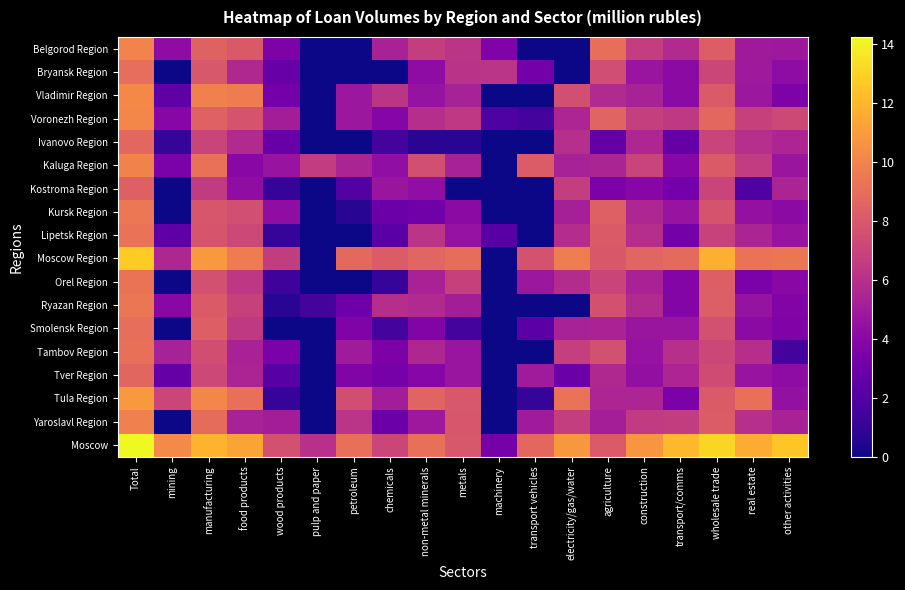

Reading left to right, extract all data points from this chart.

Belgorod Region: Total=10.0	mining=4.2	manufacturing=8.5	food products=8.0	wood products=3.6	pulp and paper=0.0	petroleum=0.0	chemicals=5.3	non-metal minerals=6.7	metals=6.3	machinery=3.7	transport vehicles=0.0	electricity/gas/water=0.0	agriculture=9.0	construction=6.7	transport/comms=5.7	wholesale trade=8.2	real estate=4.9	other activities=4.8
Bryansk Region: Total=9.0	mining=0.0	manufacturing=7.9	food products=5.7	wood products=2.8	pulp and paper=0.0	petroleum=0.0	chemicals=0.0	non-metal minerals=4.2	metals=6.2	machinery=6.2	transport vehicles=3.2	electricity/gas/water=0.0	agriculture=7.4	construction=4.7	transport/comms=4.1	wholesale trade=7.1	real estate=4.9	other activities=4.2
Vladimir Region: Total=10.2	mining=2.4	manufacturing=9.9	food products=9.7	wood products=3.2	pulp and paper=0.0	petroleum=4.7	chemicals=6.3	non-metal minerals=4.5	metals=5.3	machinery=0.0	transport vehicles=0.0	electricity/gas/water=7.6	agriculture=5.7	construction=5.3	transport/comms=4.2	wholesale trade=8.1	real estate=4.7	other activities=3.6
Voronezh Region: Total=10.1	mining=4.0	manufacturing=8.4	food products=7.7	wood products=5.1	pulp and paper=0.0	petroleum=4.8	chemicals=3.9	non-metal minerals=5.9	metals=6.4	machinery=1.9	transport vehicles=1.6	electricity/gas/water=5.5	agriculture=8.5	construction=6.7	transport/comms=6.5	wholesale trade=8.7	real estate=6.9	other activities=7.3
Ivanovo Region: Total=8.7	mining=1.1	manufacturing=7.0	food products=5.8	wood products=2.8	pulp and paper=0.0	petroleum=0.0	chemicals=1.6	non-metal minerals=0.7	metals=0.7	machinery=0.0	transport vehicles=0.0	electricity/gas/water=6.0	agriculture=2.6	construction=5.5	transport/comms=2.7	wholesale trade=7.0	real estate=6.0	other activities=5.5
Kaluga Region: Total=9.9	mining=3.5	manufacturing=9.2	food products=4.1	wood products=4.6	pulp and paper=6.6	petroleum=5.4	chemicals=4.3	non-metal minerals=7.6	metals=5.2	machinery=0.0	transport vehicles=8.2	electricity/gas/water=5.3	agriculture=5.4	construction=7.0	transport/comms=3.9	wholesale trade=8.1	real estate=6.6	other activities=4.7
Kostroma Region: Total=8.4	mining=0.0	manufacturing=6.5	food products=4.3	wood products=1.1	pulp and paper=0.0	petroleum=2.1	chemicals=4.7	non-metal minerals=4.3	metals=0.0	machinery=0.0	transport vehicles=0.0	electricity/gas/water=6.7	agriculture=3.6	construction=4.0	transport/comms=3.2	wholesale trade=7.0	real estate=1.9	other activities=5.4
Kursk Region: Total=9.4	mining=0.0	manufacturing=7.9	food products=7.5	wood products=4.3	pulp and paper=0.0	petroleum=0.7	chemicals=2.9	non-metal minerals=3.1	metals=4.1	machinery=0.0	transport vehicles=0.0	electricity/gas/water=5.2	agriculture=8.4	construction=5.5	transport/comms=4.6	wholesale trade=7.8	real estate=4.5	other activities=4.1
Lipetsk Region: Total=9.2	mining=2.5	manufacturing=7.8	food products=7.2	wood products=1.1	pulp and paper=0.0	petroleum=0.0	chemicals=2.3	non-metal minerals=6.2	metals=4.5	machinery=2.2	transport vehicles=0.0	electricity/gas/water=5.8	agriculture=8.1	construction=5.9	transport/comms=3.2	wholesale trade=6.9	real estate=5.5	other activities=4.6
Moscow Region: Total=12.8	mining=5.6	manufacturing=10.9	food products=9.7	wood products=6.7	pulp and paper=0.0	petroleum=8.8	chemicals=8.2	non-metal minerals=8.6	metals=9.0	machinery=0.0	transport vehicles=7.7	electricity/gas/water=9.7	agriculture=8.0	construction=8.6	transport/comms=8.8	wholesale trade=11.7	real estate=9.2	other activities=9.4
Orel Region: Total=9.3	mining=0.0	manufacturing=7.6	food products=6.4	wood products=1.4	pulp and paper=0.0	petroleum=0.0	chemicals=1.1	non-metal minerals=5.3	metals=6.9	machinery=0.0	transport vehicles=4.8	electricity/gas/water=5.8	agriculture=7.1	construction=5.3	transport/comms=3.8	wholesale trade=8.3	real estate=3.5	other activities=4.0
Ryazan Region: Total=9.4	mining=4.1	manufacturing=8.1	food products=6.9	wood products=0.7	pulp and paper=1.6	petroleum=3.0	chemicals=5.9	non-metal minerals=5.7	metals=5.1	machinery=0.0	transport vehicles=0.0	electricity/gas/water=0.0	agriculture=7.7	construction=5.8	transport/comms=3.8	wholesale trade=8.3	real estate=4.5	other activities=3.7
Smolensk Region: Total=9.1	mining=0.0	manufacturing=8.3	food products=6.5	wood products=0.0	pulp and paper=0.0	petroleum=3.6	chemicals=1.6	non-metal minerals=3.7	metals=1.6	machinery=0.0	transport vehicles=2.3	electricity/gas/water=5.3	agriculture=5.4	construction=4.7	transport/comms=4.7	wholesale trade=7.6	real estate=4.1	other activities=3.6
Tambov Region: Total=9.1	mining=5.3	manufacturing=7.5	food products=5.3	wood products=3.5	pulp and paper=0.0	petroleum=5.0	chemicals=3.5	non-metal minerals=5.6	metals=4.7	machinery=0.0	transport vehicles=0.0	electricity/gas/water=6.8	agriculture=7.6	construction=4.5	transport/comms=6.0	wholesale trade=7.2	real estate=5.9	other activities=1.6
Tver Region: Total=8.7	mining=2.7	manufacturing=7.2	food products=5.5	wood products=2.2	pulp and paper=0.0	petroleum=3.7	chemicals=3.3	non-metal minerals=4.0	metals=4.7	machinery=0.0	transport vehicles=5.0	electricity/gas/water=2.9	agriculture=5.6	construction=4.4	transport/comms=5.5	wholesale trade=7.4	real estate=4.6	other activities=4.2
Tula Region: Total=10.9	mining=7.1	manufacturing=10.1	food products=9.1	wood products=1.1	pulp and paper=0.0	petroleum=7.5	chemicals=5.1	non-metal minerals=8.5	metals=8.0	machinery=0.0	transport vehicles=1.1	electricity/gas/water=9.2	agriculture=5.5	construction=5.5	transport/comms=3.5	wholesale trade=8.1	real estate=9.1	other activities=4.5
Yaroslavl Region: Total=9.8	mining=0.0	manufacturing=9.0	food products=5.2	wood products=5.1	pulp and paper=0.0	petroleum=6.2	chemicals=2.9	non-metal minerals=4.8	metals=7.9	machinery=0.0	transport vehicles=5.0	electricity/gas/water=6.7	agriculture=5.1	construction=6.5	transport/comms=6.6	wholesale trade=8.1	real estate=6.0	other activities=5.3
Moscow: Total=14.3	mining=10.3	manufacturing=11.9	food products=11.3	wood products=7.6	pulp and paper=6.1	petroleum=9.1	chemicals=7.1	non-metal minerals=9.1	metals=7.9	machinery=3.3	transport vehicles=8.7	electricity/gas/water=10.8	agriculture=8.1	construction=10.7	transport/comms=12.1	wholesale trade=13.1	real estate=11.6	other activities=12.6